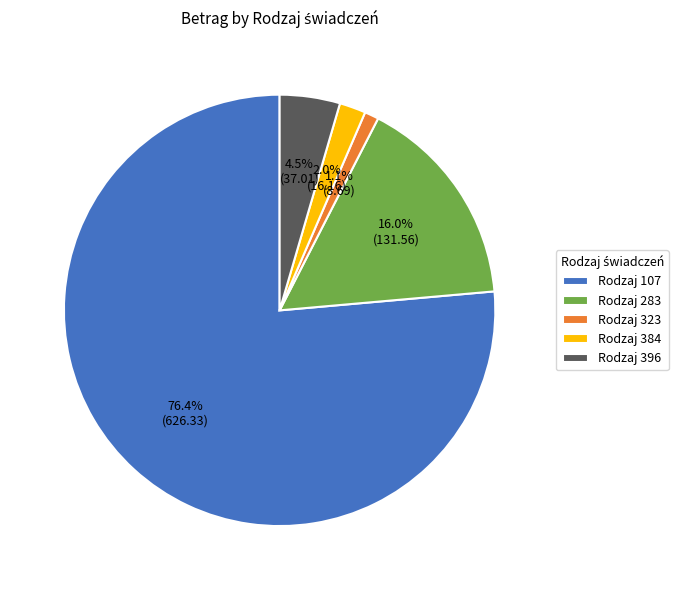

Rank the categories by value from highest to lowest.

Rodzaj 107, Rodzaj 283, Rodzaj 396, Rodzaj 384, Rodzaj 323